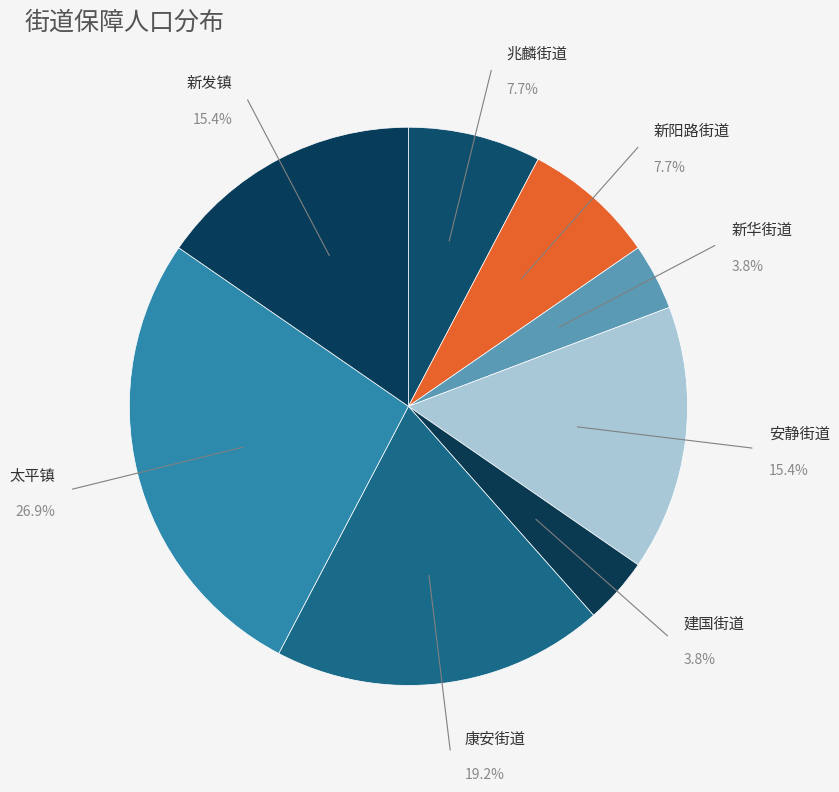

How many slices are in this pie chart?

8